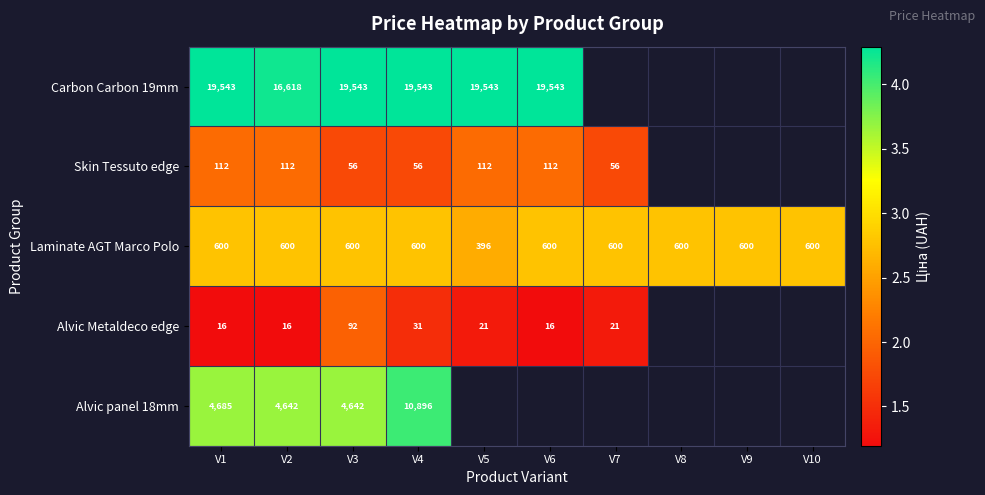

How many categories are shown in the chart?

10